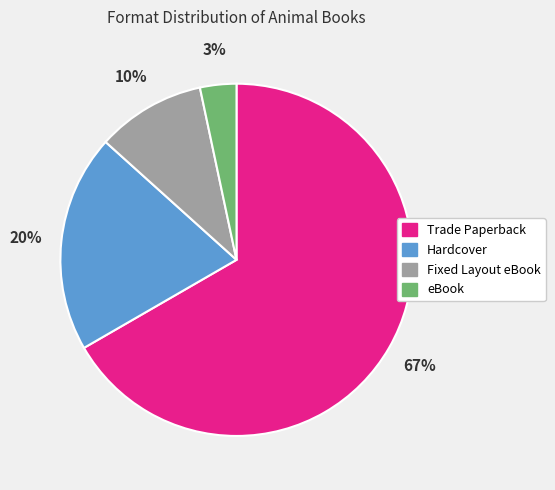

How many segments does this pie chart have?

4